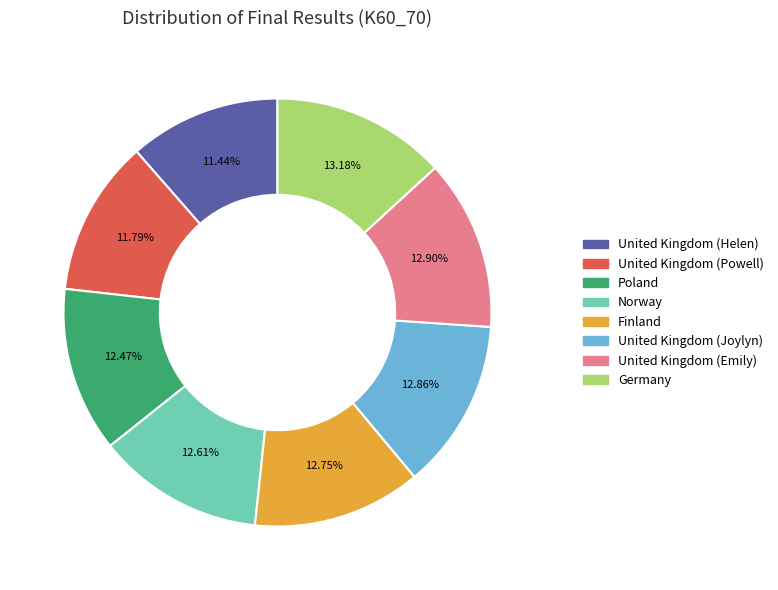

Count the number of slices in the pie.

8